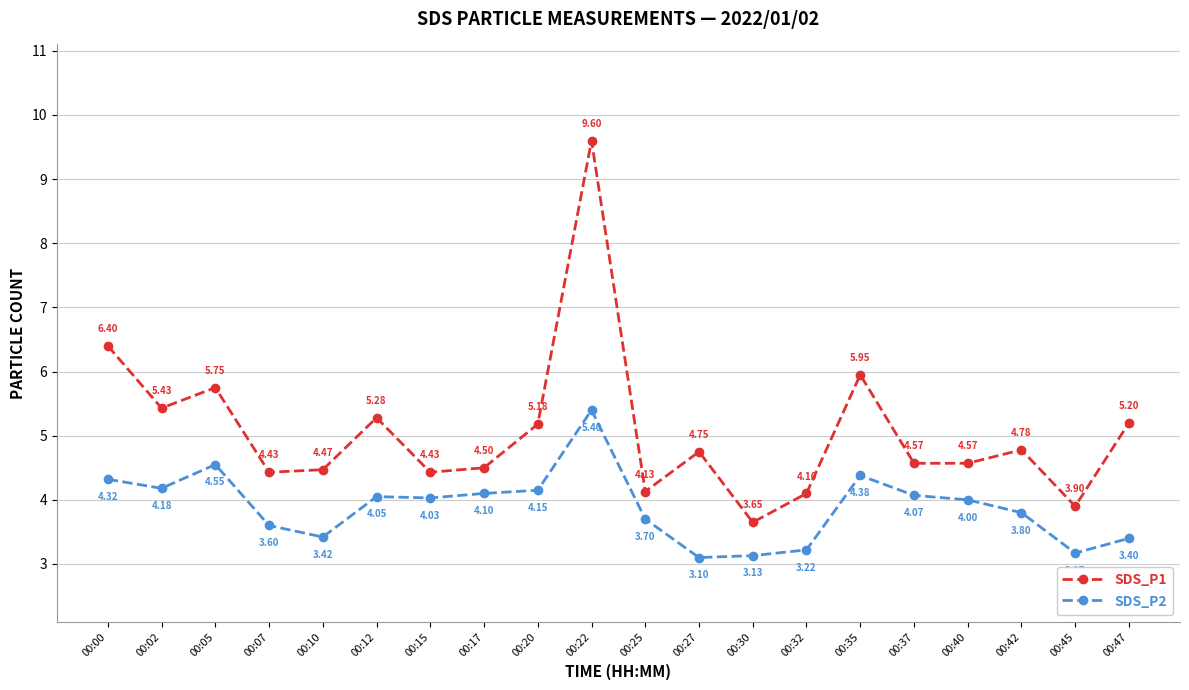

What is the average value of the SDS_P1 series?

5.1